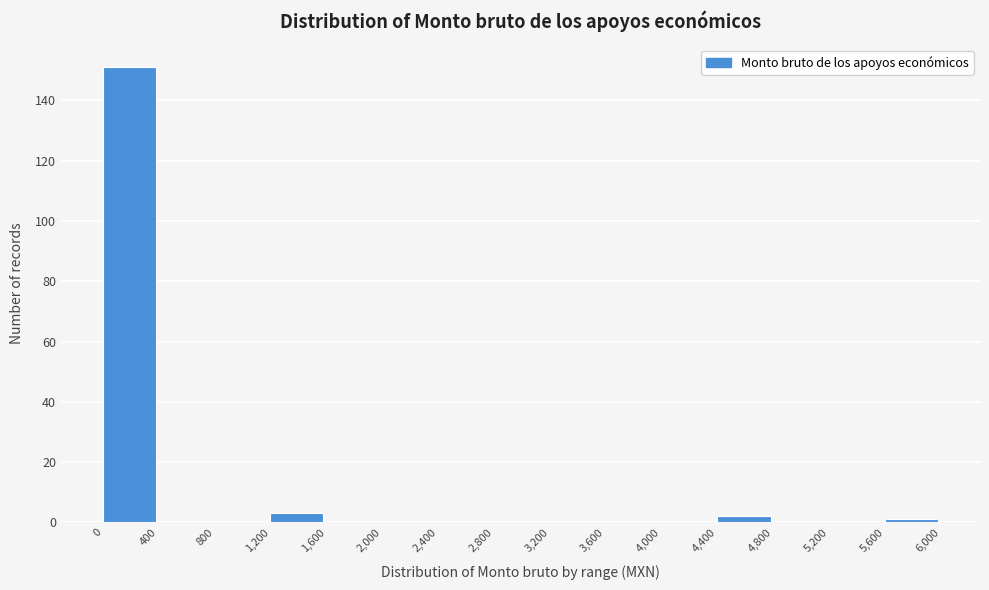

Which range on the x-axis has the tallest bar?

0 to 400